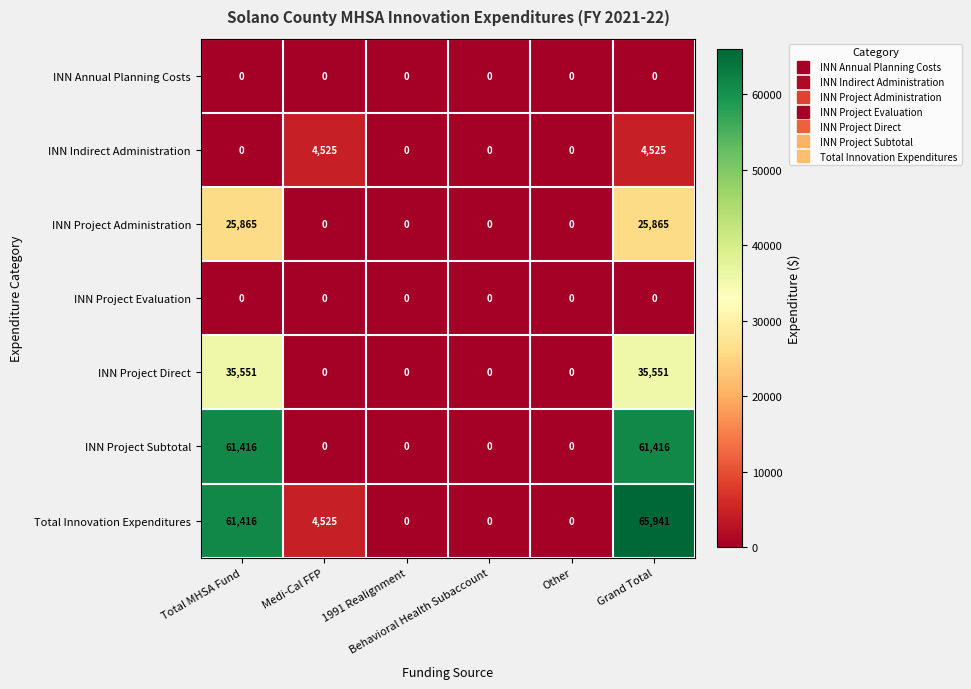

At which category is the sum across all series the highest?

Grand Total